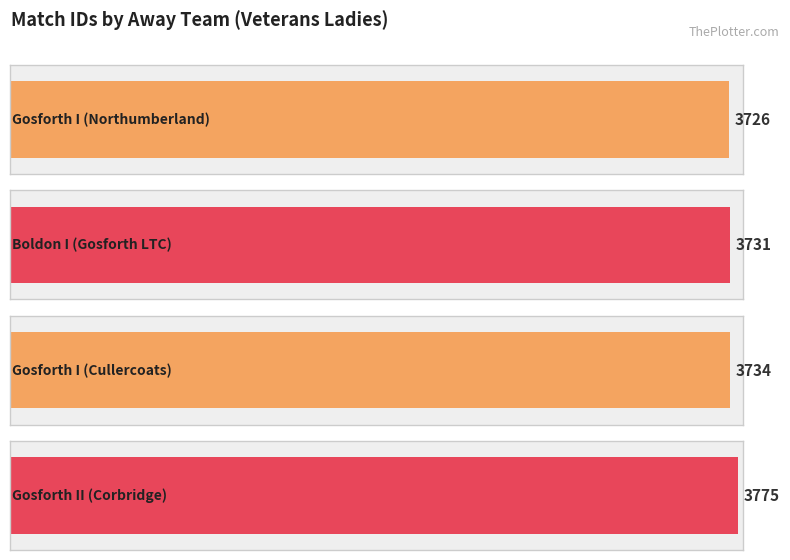

Reading left to right, what are all the values shown in this chart?

Gosforth I=3726	Boldon I=3731	Gosforth I=3734	Gosforth II=3775